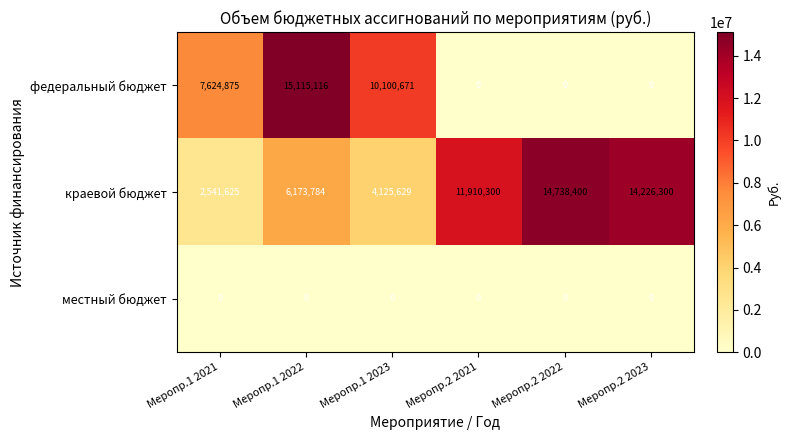

What is the total value across all series at Меропр.1 2022?

21288900